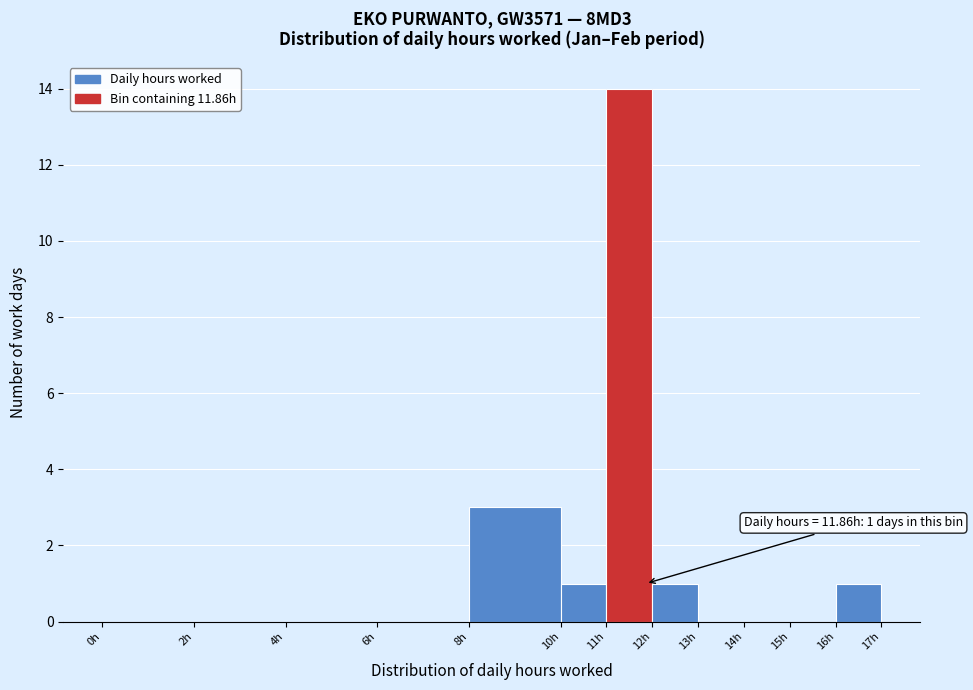

Which range on the x-axis has the tallest bar?

11 to 12